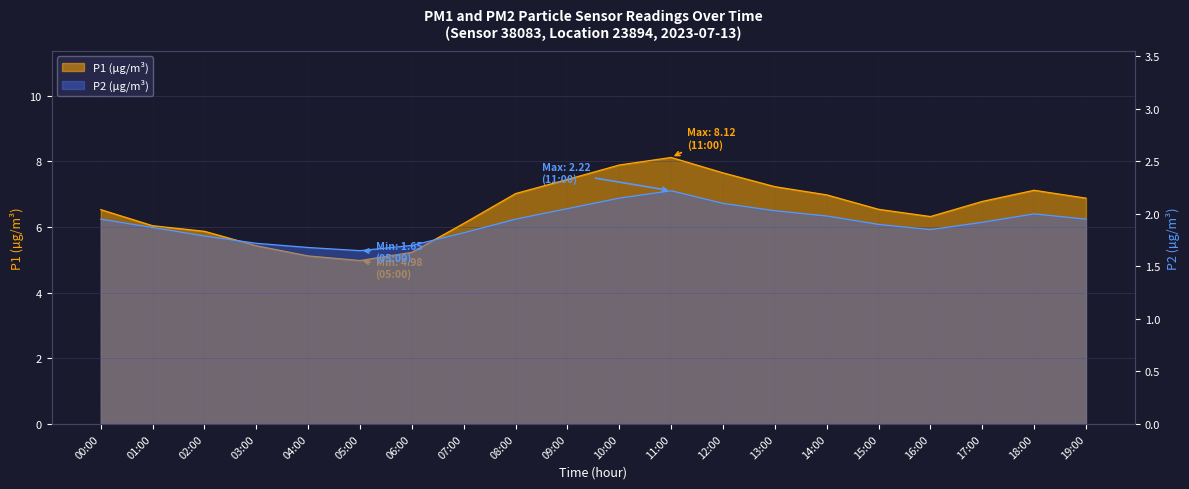

Which category has the highest value across all series?

11:00